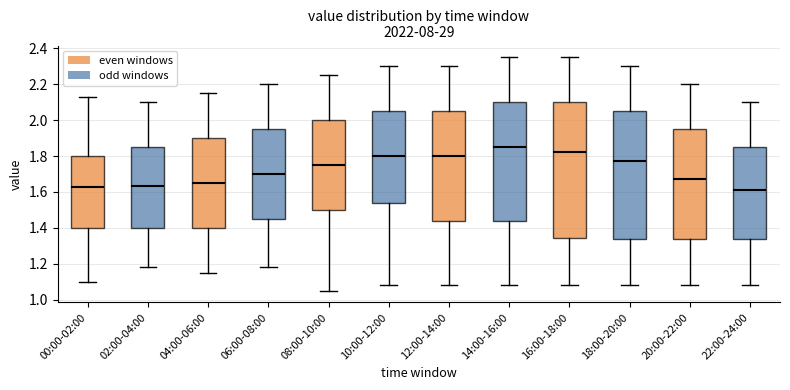

Reading left to right, read every box against the y-axis: the position of its median line, the range the box covers, and the ends of its whiskers. The values are not printed on the chart, so give them approximately, as read against the axis.

00:00-02:00: median 1.64, box 1.40 to 1.80, whiskers 1.10 to 2.14
02:00-04:00: median 1.64, box 1.40 to 1.86, whiskers 1.18 to 2.10
04:00-06:00: median 1.66, box 1.40 to 1.90, whiskers 1.16 to 2.16
06:00-08:00: median 1.70, box 1.46 to 1.96, whiskers 1.18 to 2.20
08:00-10:00: median 1.76, box 1.50 to 2.00, whiskers 1.06 to 2.26
10:00-12:00: median 1.80, box 1.54 to 2.06, whiskers 1.08 to 2.30
12:00-14:00: median 1.80, box 1.44 to 2.06, whiskers 1.08 to 2.30
14:00-16:00: median 1.86, box 1.44 to 2.10, whiskers 1.08 to 2.36
16:00-18:00: median 1.82, box 1.34 to 2.10, whiskers 1.08 to 2.36
18:00-20:00: median 1.78, box 1.34 to 2.06, whiskers 1.08 to 2.30
20:00-22:00: median 1.68, box 1.34 to 1.96, whiskers 1.08 to 2.20
22:00-24:00: median 1.62, box 1.34 to 1.86, whiskers 1.08 to 2.10